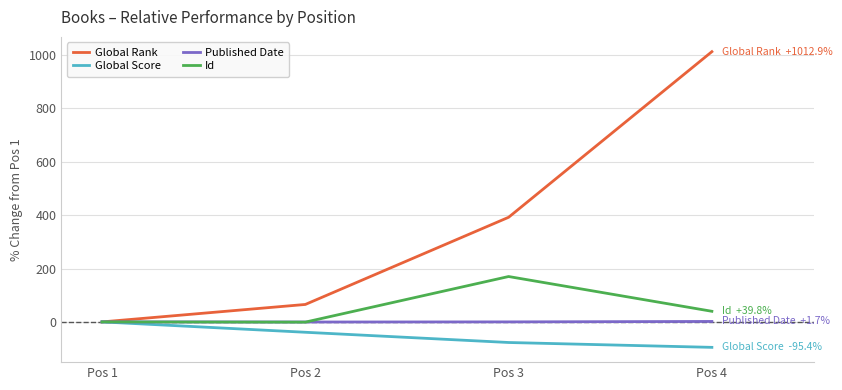

What are all the series names shown in the legend?

Global Rank, Global Score, Published Date, Id